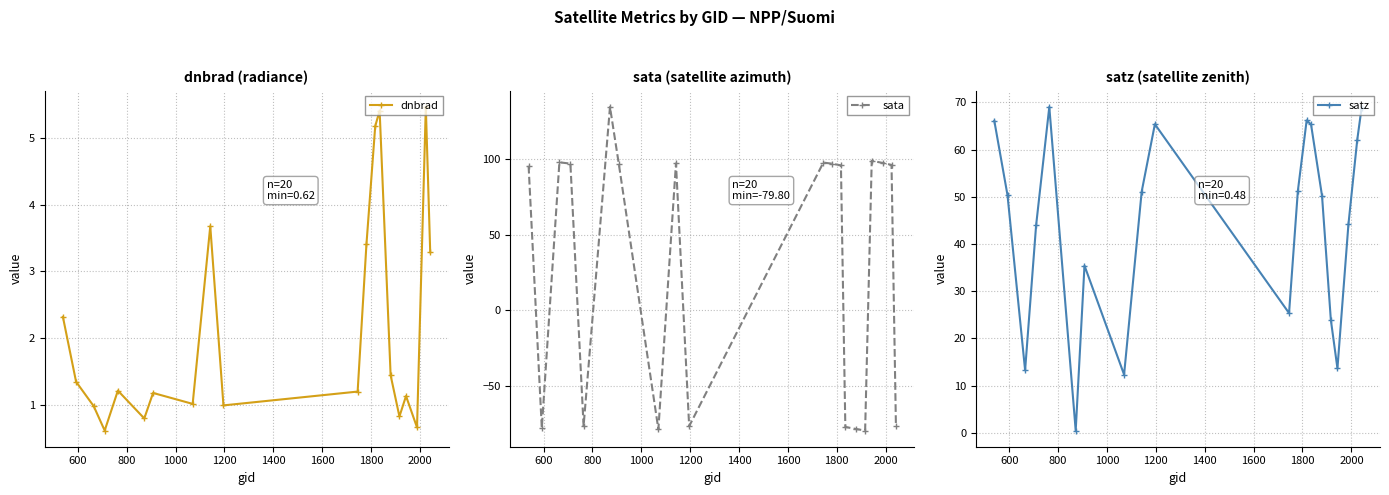

Does the chart have visible grid lines?

Yes